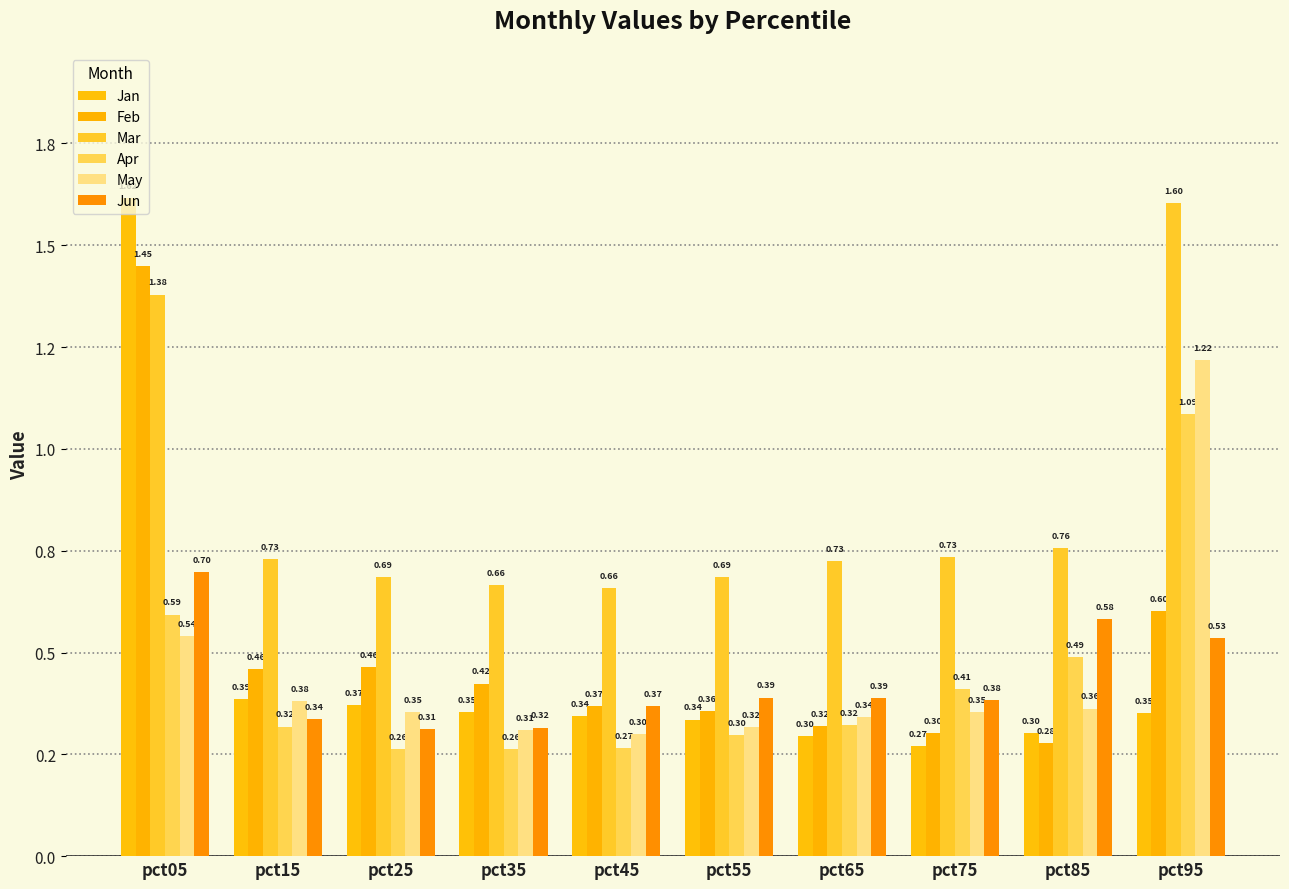

What is the sum of the May values at pct15 and pct25?

0.7